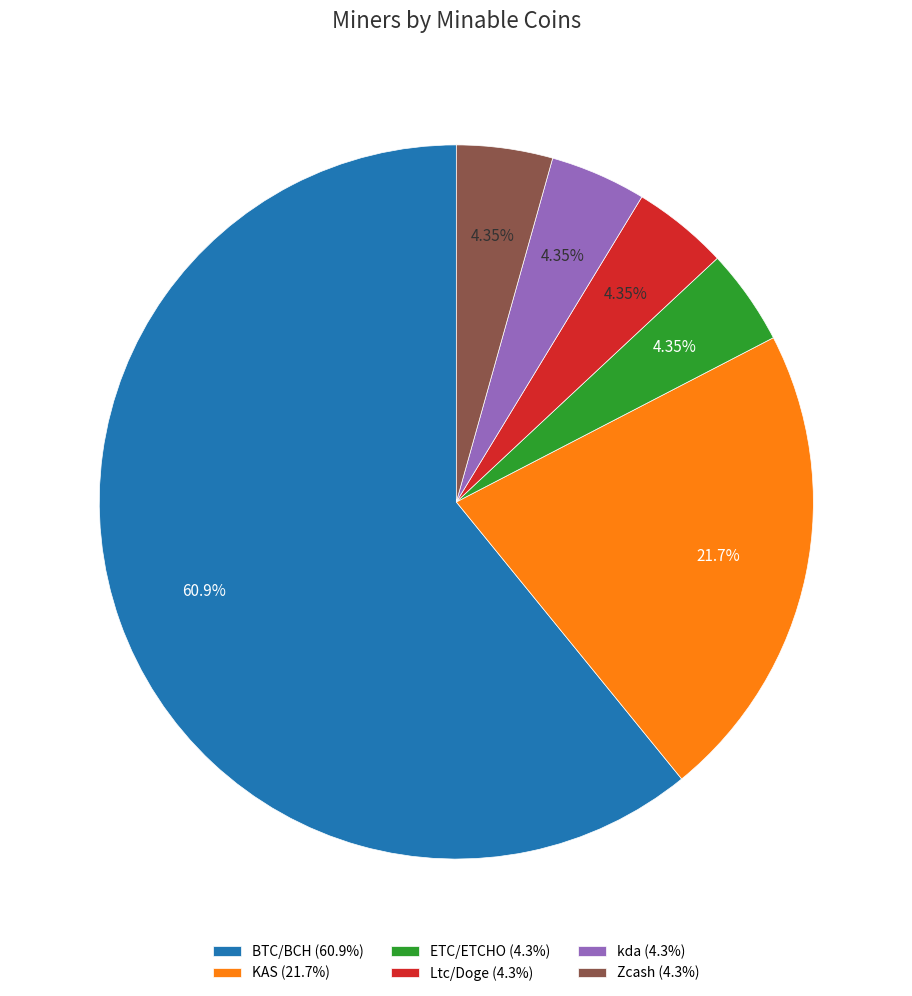

Count the number of slices in the pie.

6